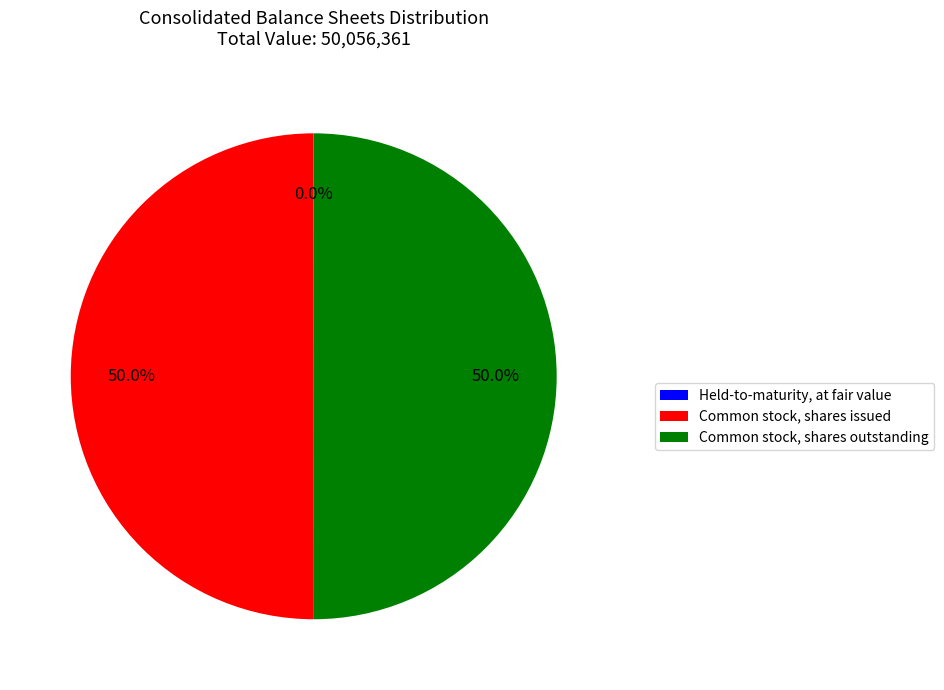

How much of the chart is everything except Common stock, shares issued?

50.0%